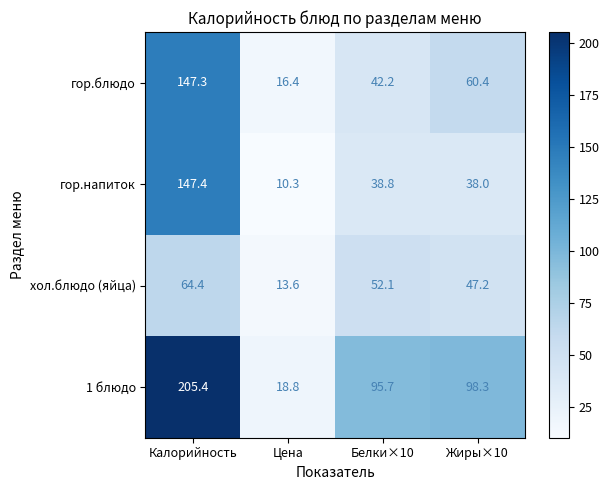

What is the sum of the гор.блюдо values at Калорийность and Цена?

163.7